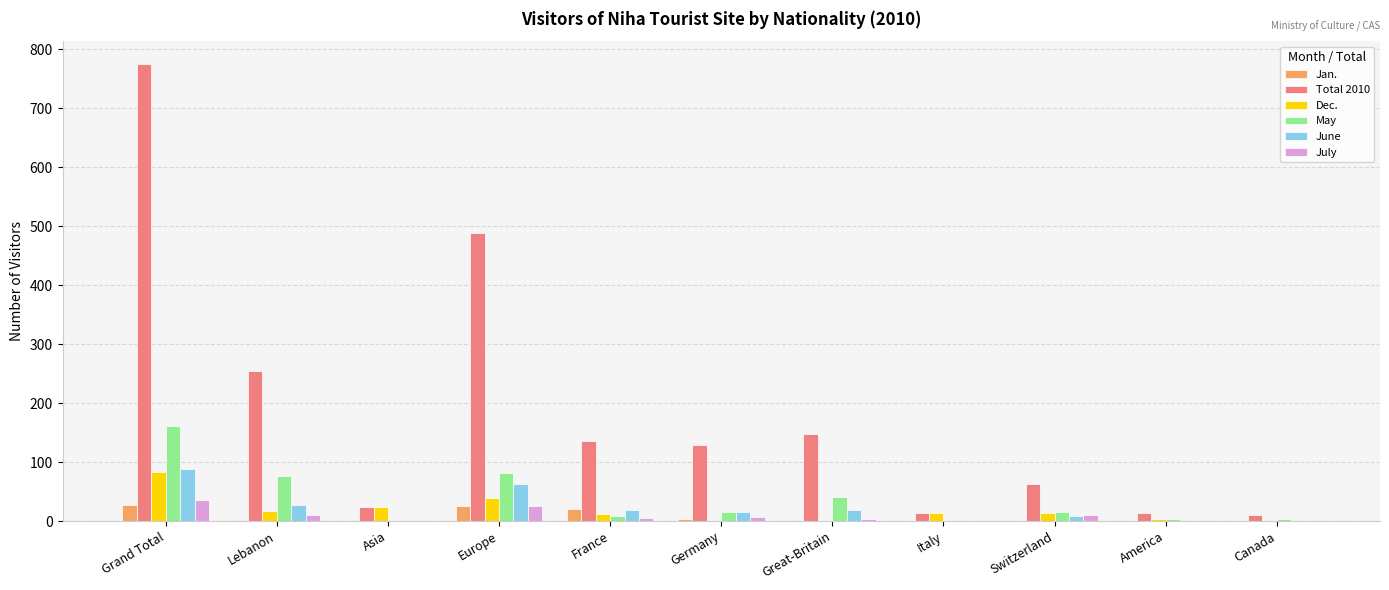

Are the bars grouped side by side (vs. stacked)?

Yes